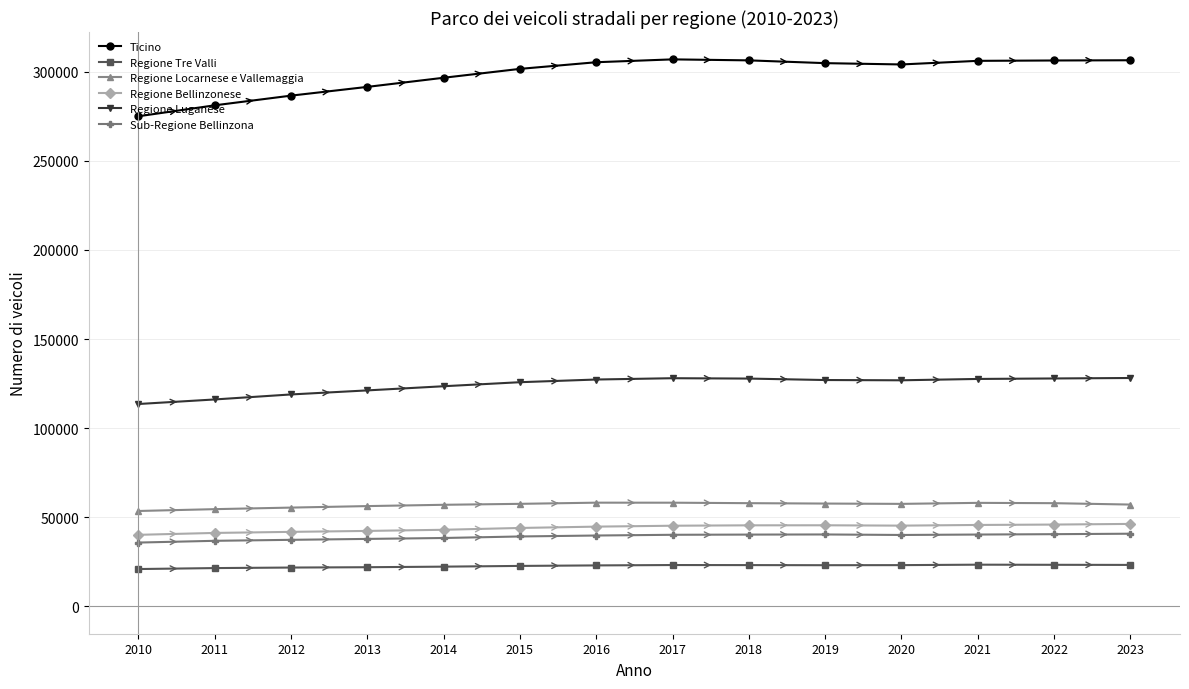

What is the difference between the Regione Bellinzonese values at 2018 and 2011?

4269